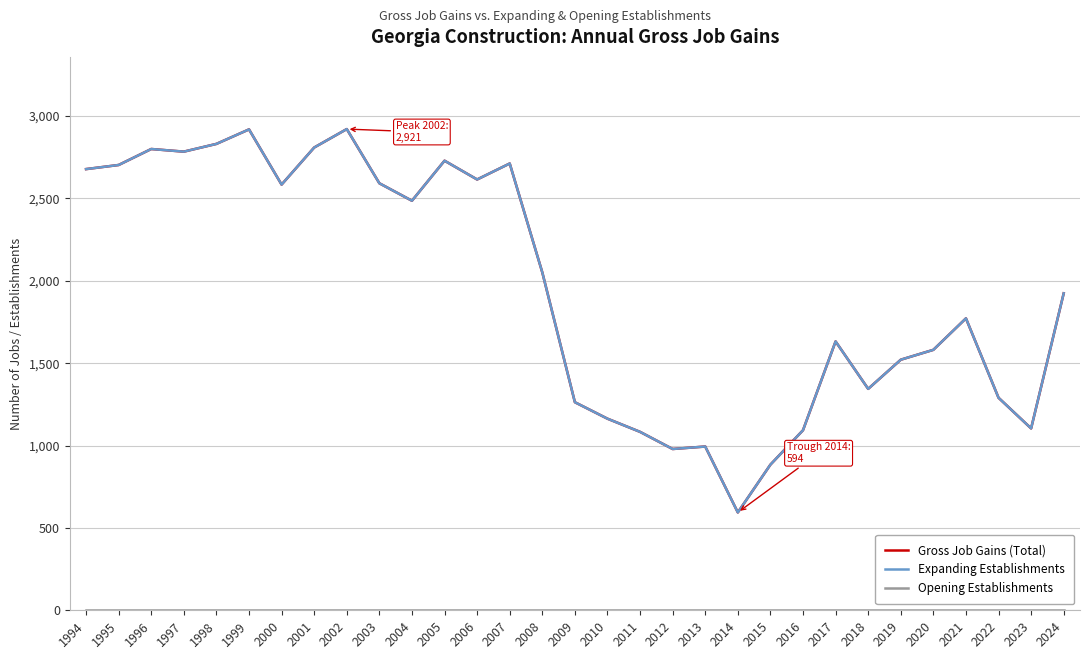

What is the difference between the maximum and minimum values in the Gross Job Gains (Total) series?

2327